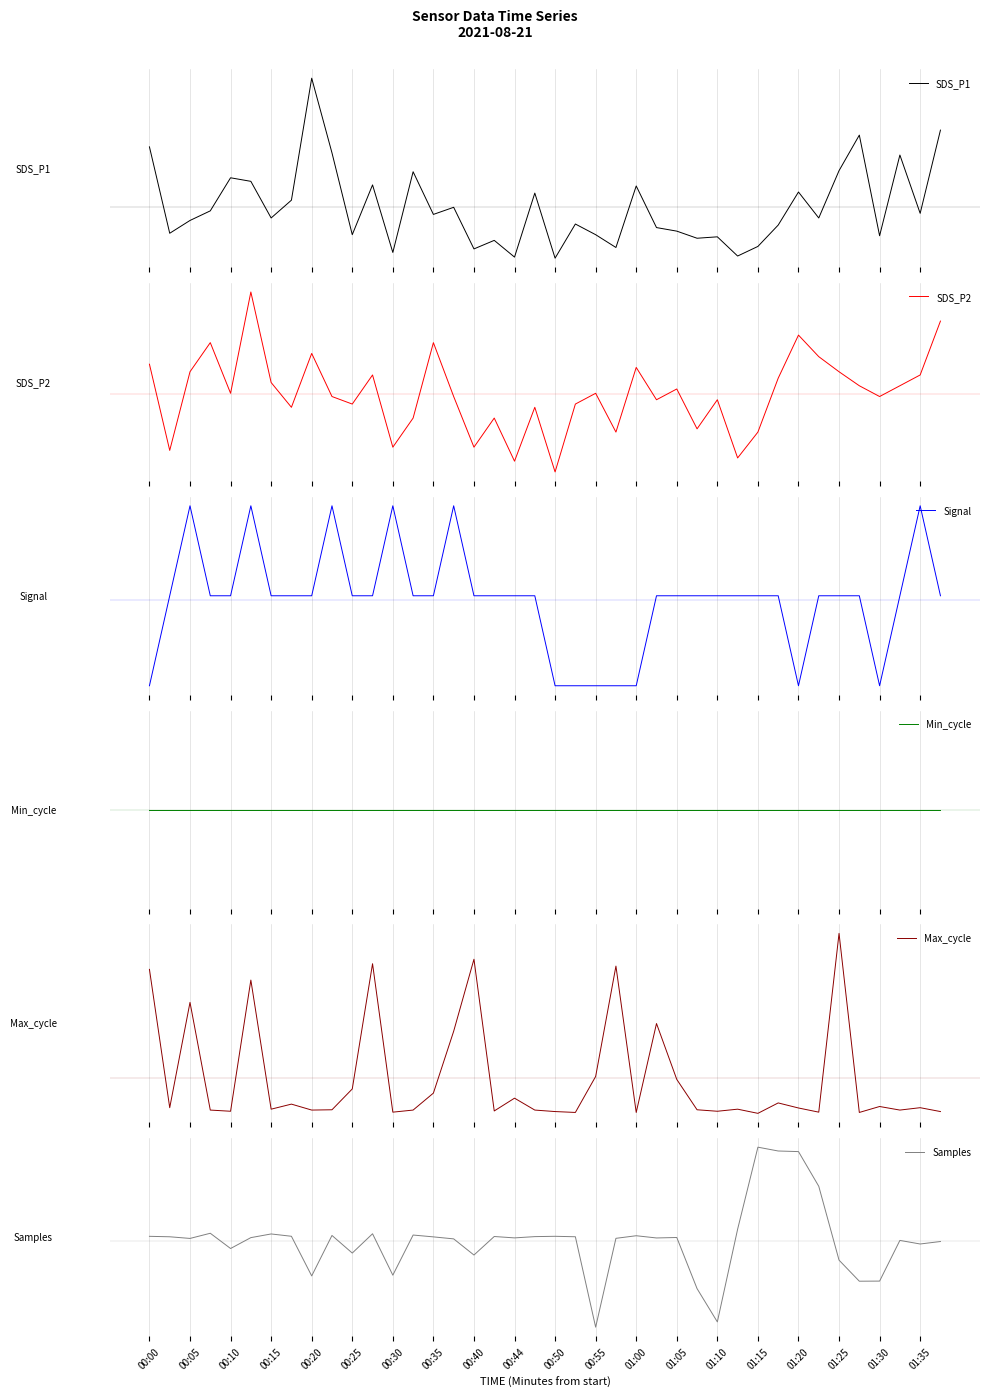

How many intersections are there between Max_cycle and SDS_P1?

21